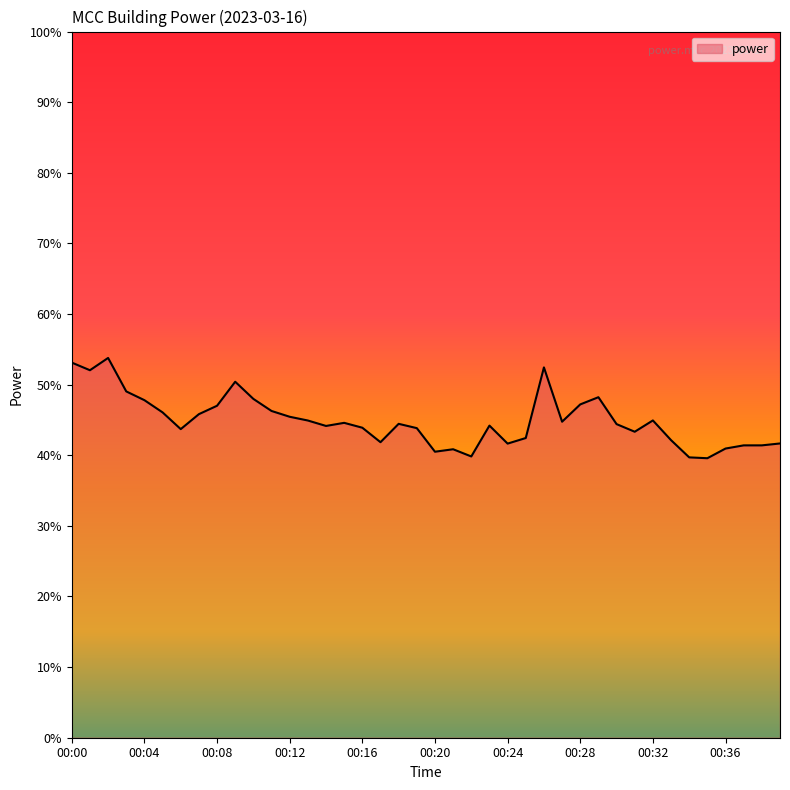

What is the average value?

44.9